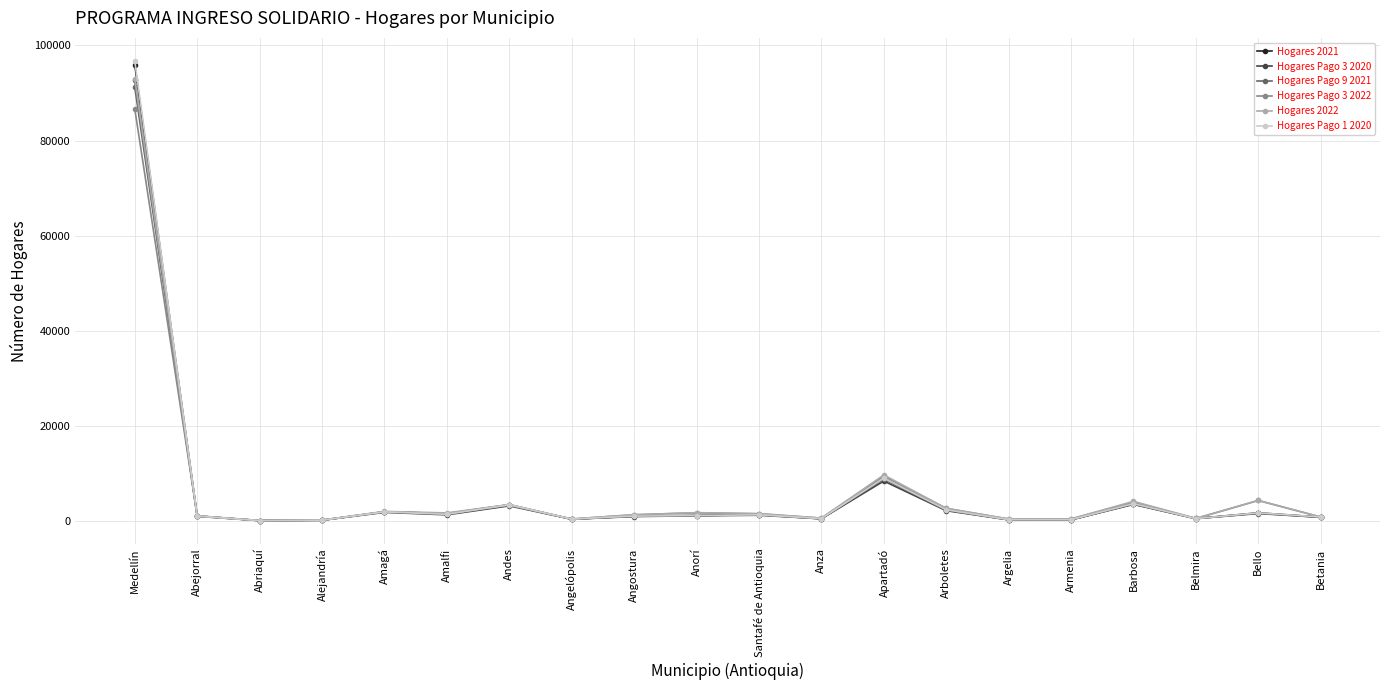

True or false: Hogares Pago 9 2021 has more than 2 interior local peaks.

True